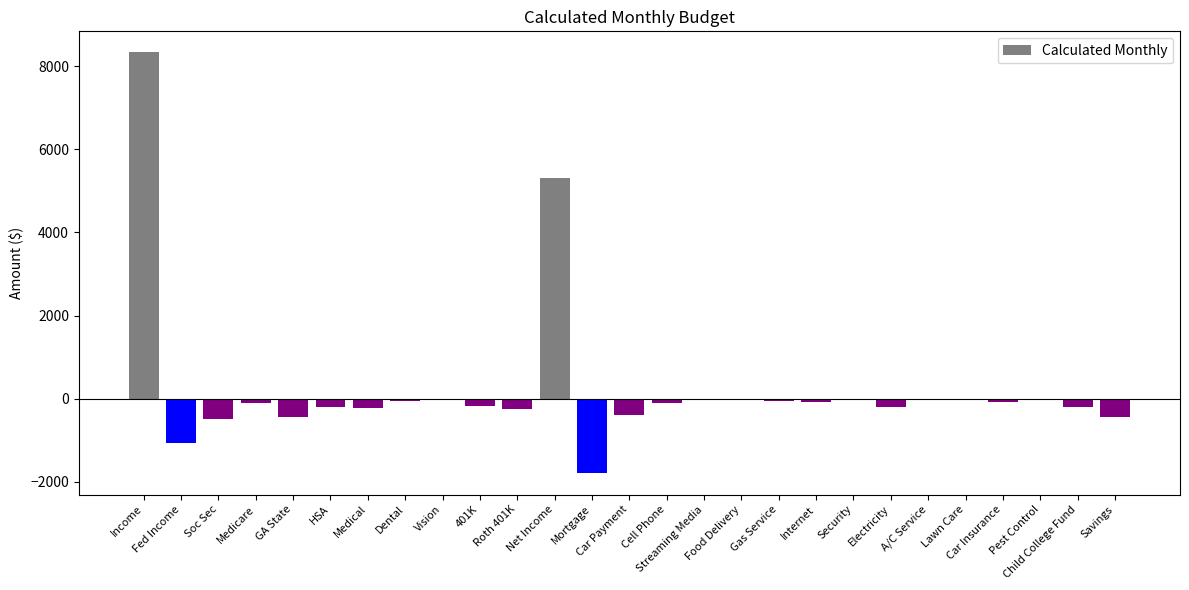

How many distinct data groups are displayed?

1